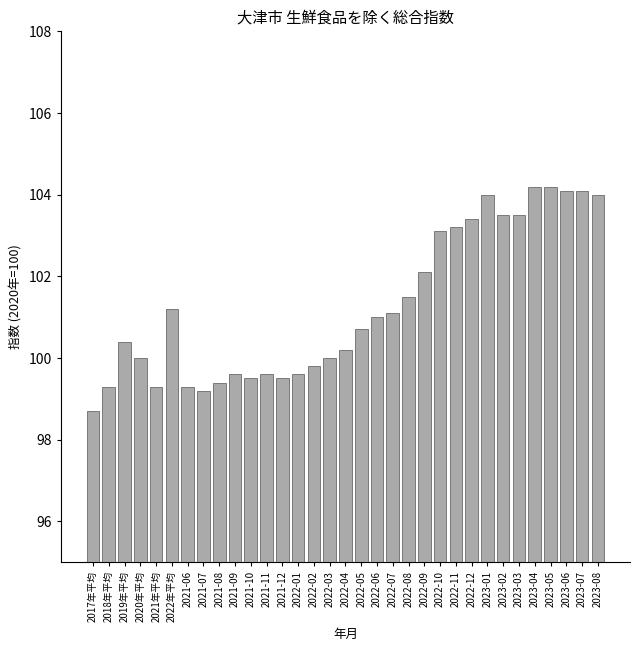

Which has a higher value, 2023-04 or 2022-11?

2023-04